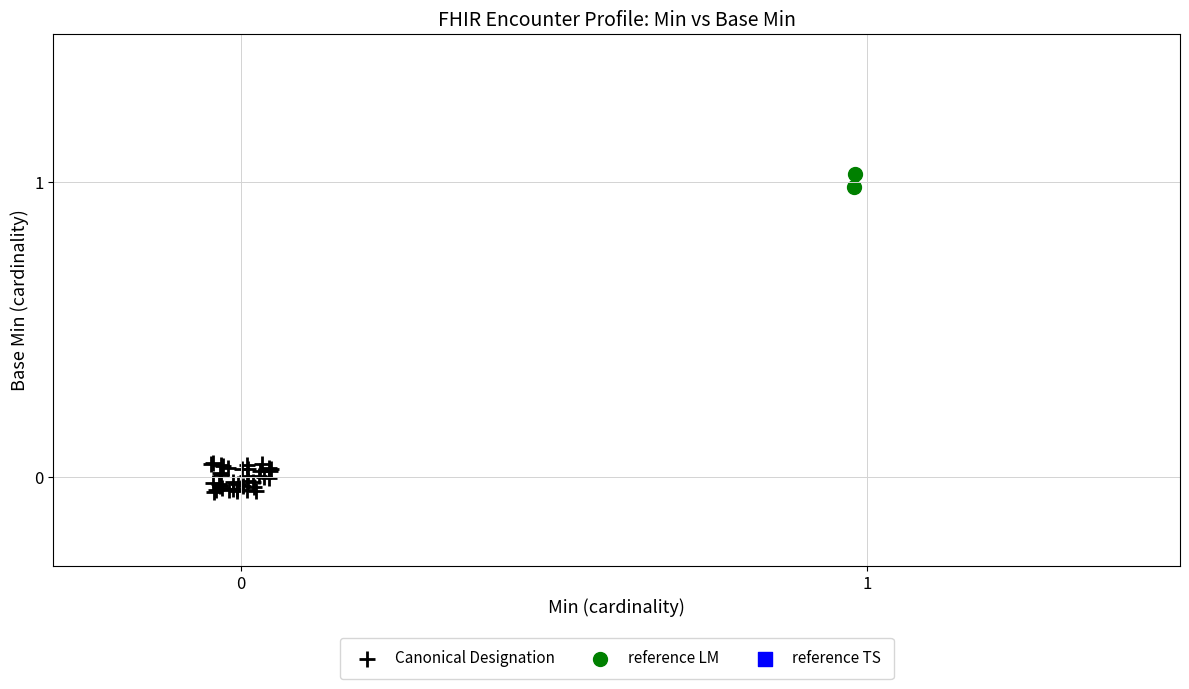

Which series contains the lowest Y value?

Canonical Designation